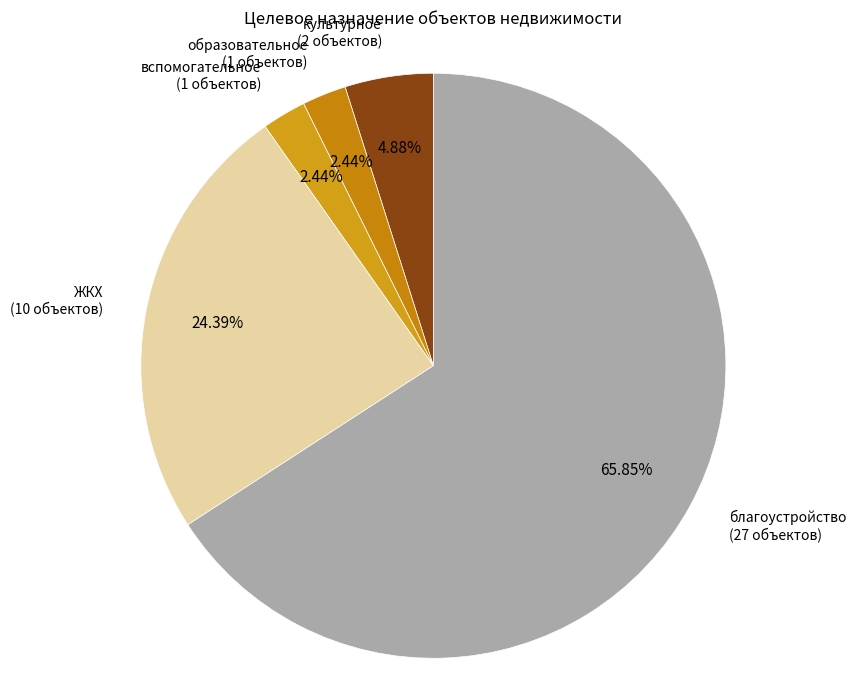

Is there a majority slice in this chart?

Yes